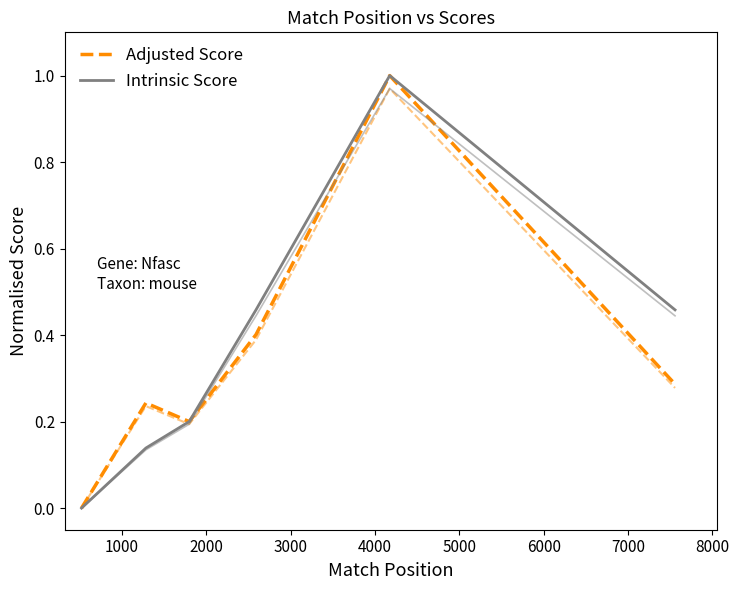

Reading left to right, transcribe all the data shown in this chart.

Adjusted Score: 0.0	0.2	0.2	0.4	1.0	0.3
Intrinsic Score: 0.0	0.1	0.2	0.5	1.0	0.5